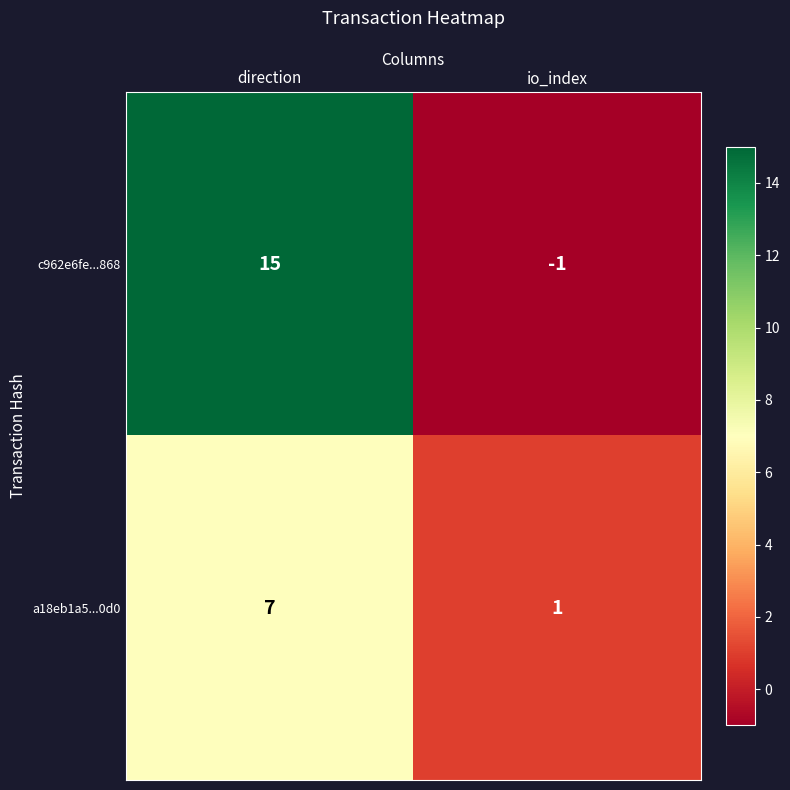

At how many categories does at least one series exceed 0?

2